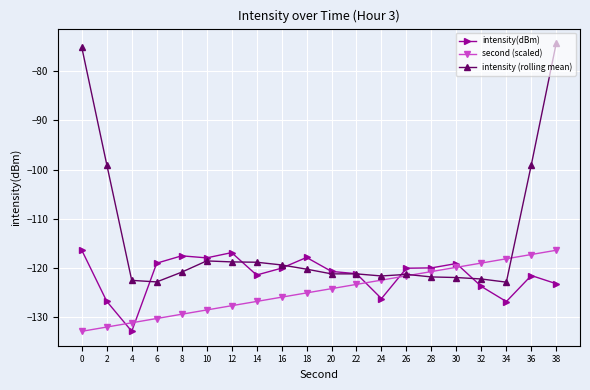

What is the greatest value displayed?

-74.3